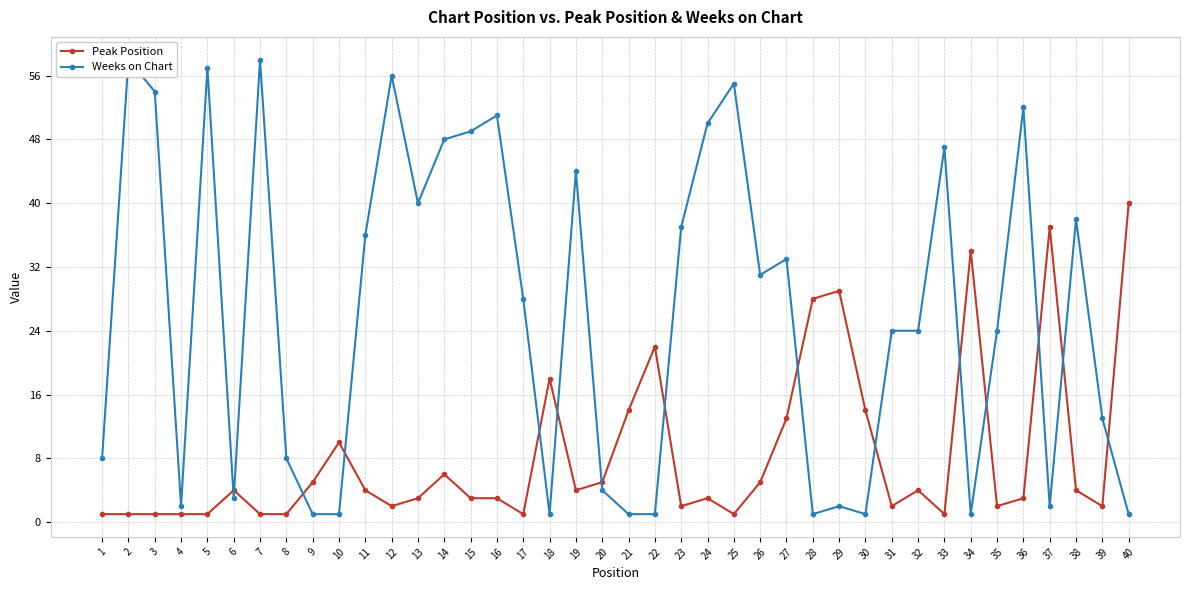

Count the number of data series in this chart.

2